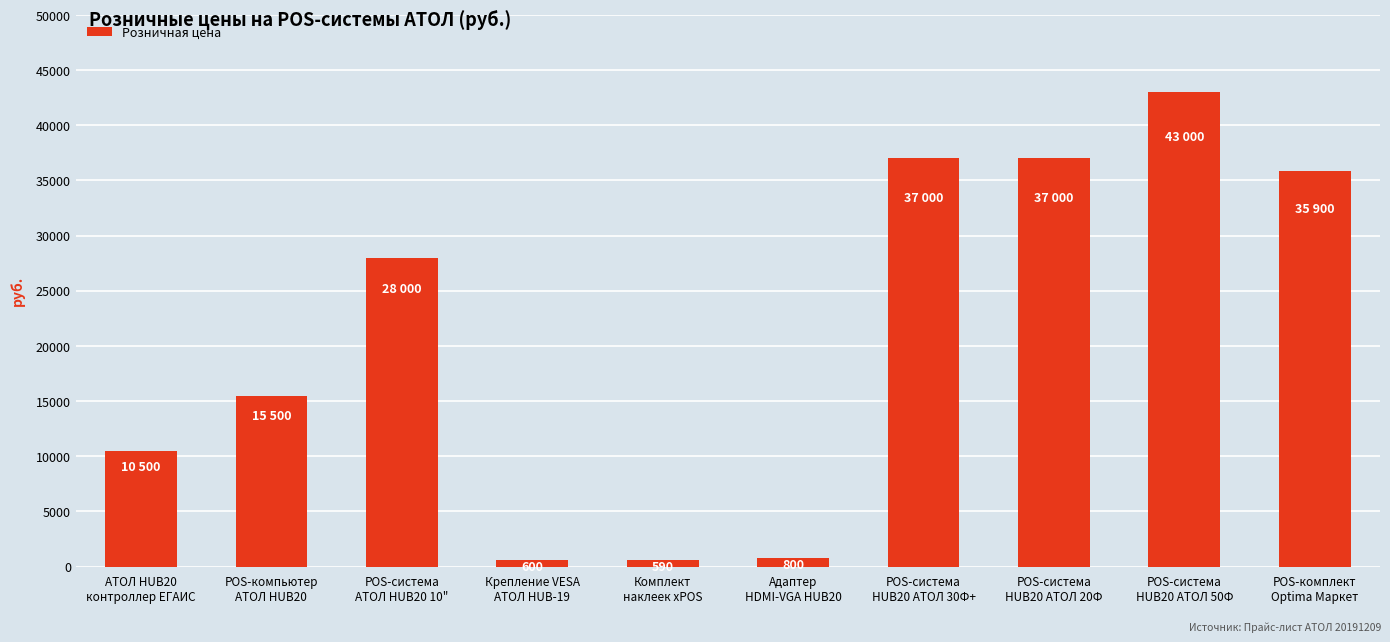

How many values are below 28000?

5